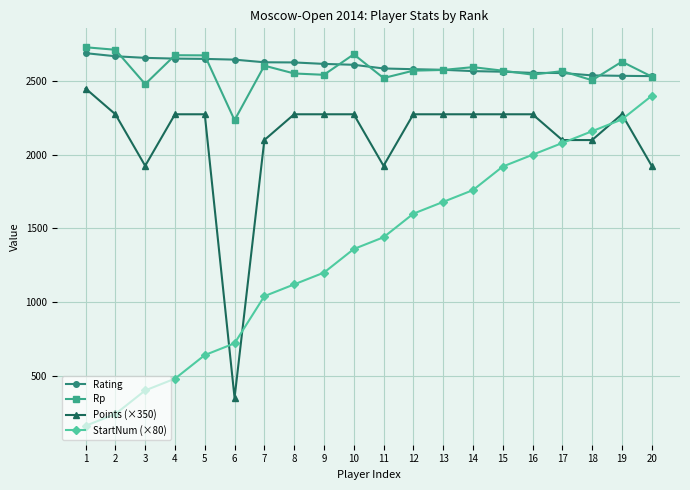

Is this an area chart (filled region under the line)?

No